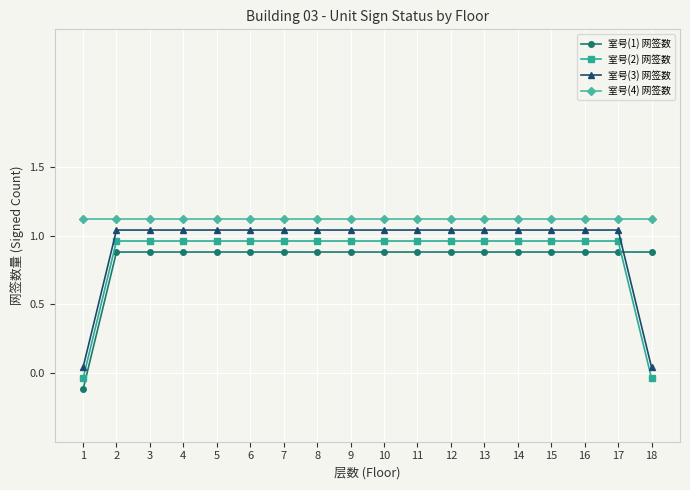

What are all the series names shown in the legend?

室号(1) 网签数, 室号(2) 网签数, 室号(3) 网签数, 室号(4) 网签数